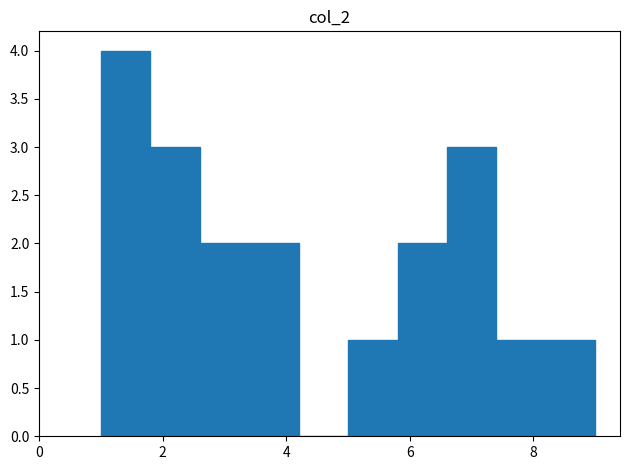

How tall is the bar that spans 3.4 to 4.2 on the x-axis? The values are not printed on the chart, so give them approximately, as read against the axis.

2